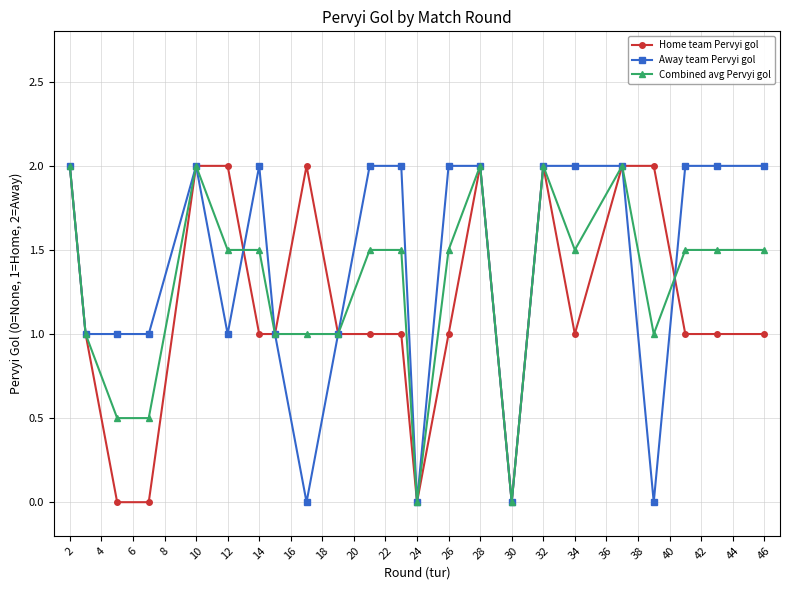

What is the highest value of the Home team Pervyi gol series?

2.0